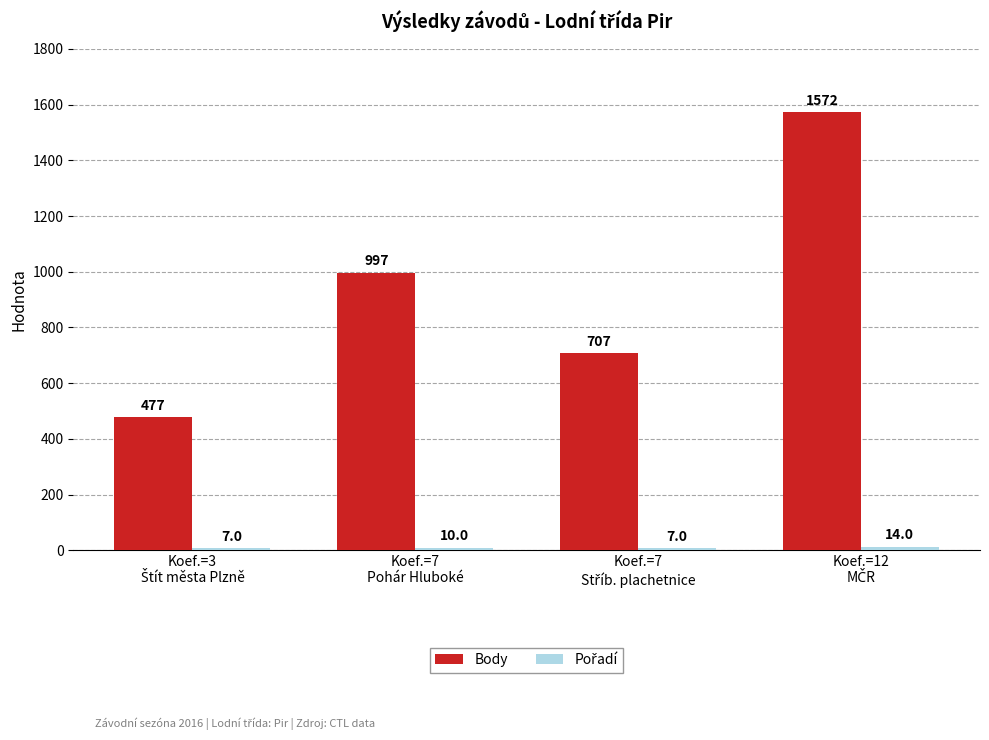

How many bars are there in each group?

2